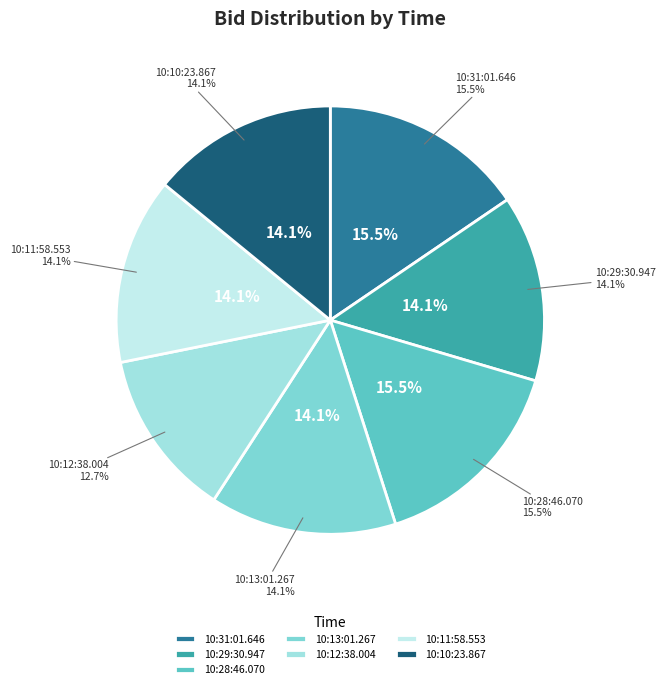

Which slice is the largest?

10:31:01.646